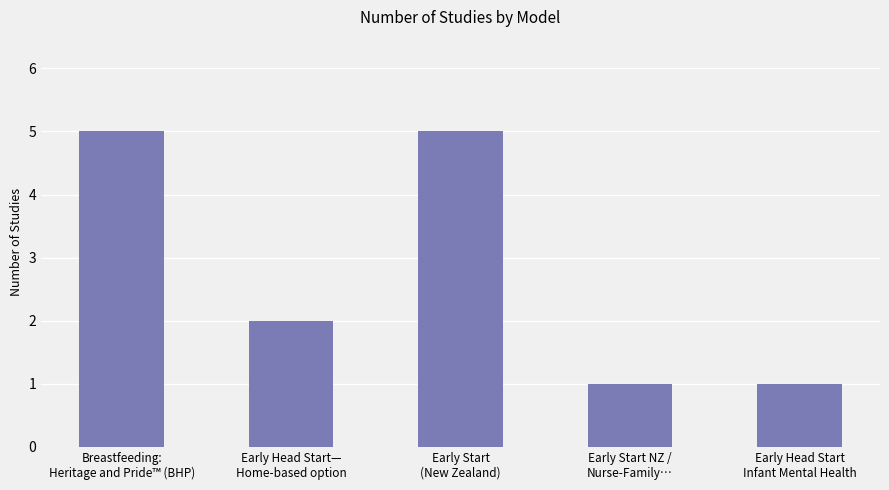

What is the value of the 1st bar from the left?

5